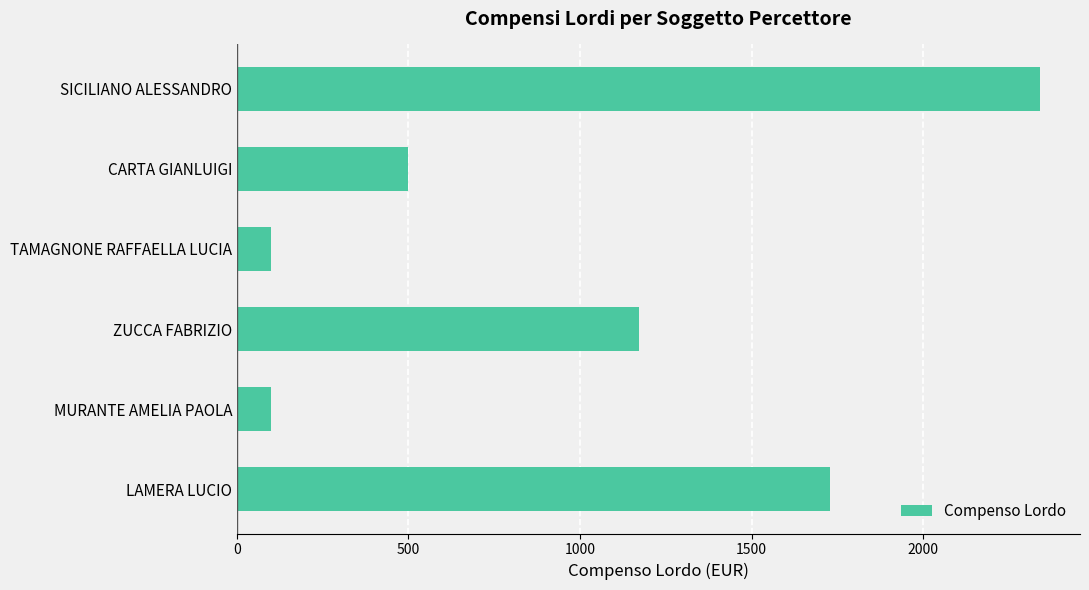

What is the maximum value shown in the chart?

2340.0